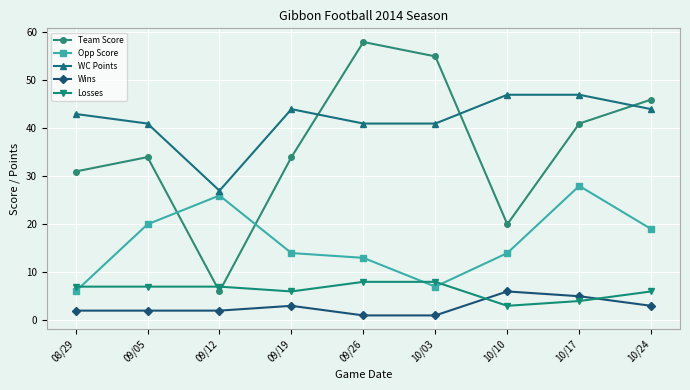

The value of WC Points at 10/24 is 67. True or false?

False